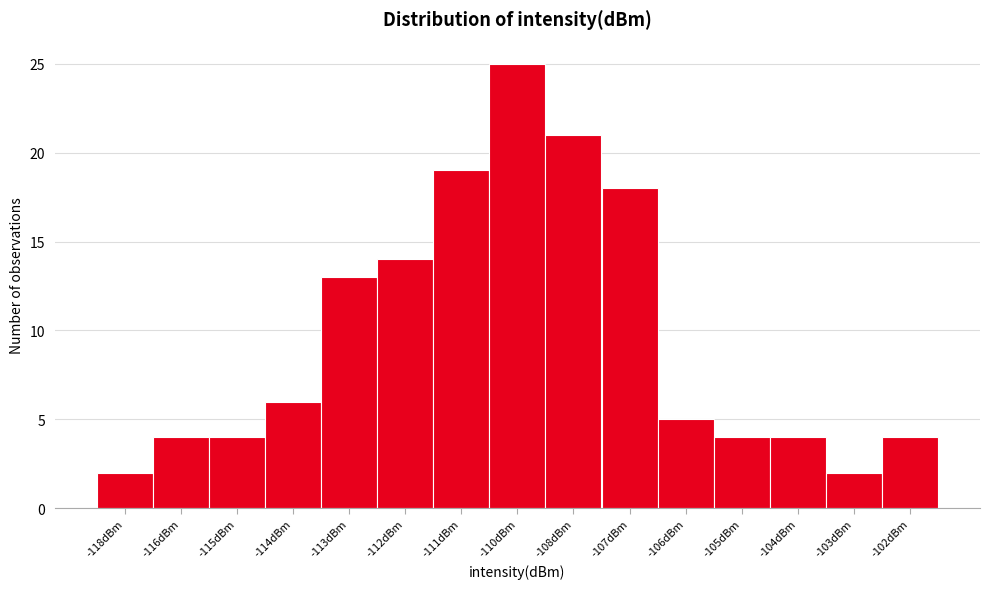

Reading right to left, extract all data points from this chart.

-102dBm=4	-103dBm=2	-104dBm=4	-105dBm=4	-106dBm=5	-107dBm=18	-108dBm=21	-110dBm=25	-111dBm=19	-112dBm=14	-113dBm=13	-114dBm=6	-115dBm=4	-116dBm=4	-118dBm=2